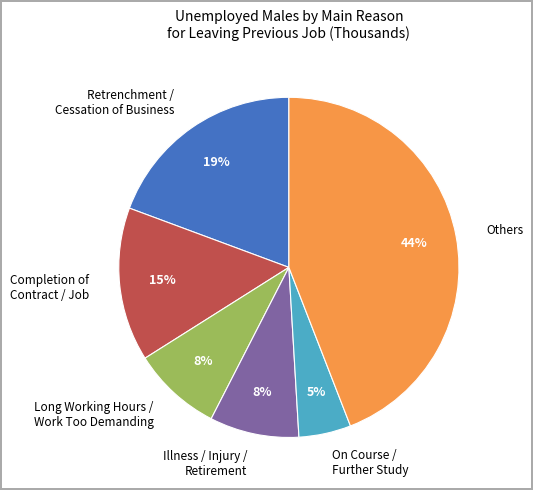

Does any single category account for the majority?

No